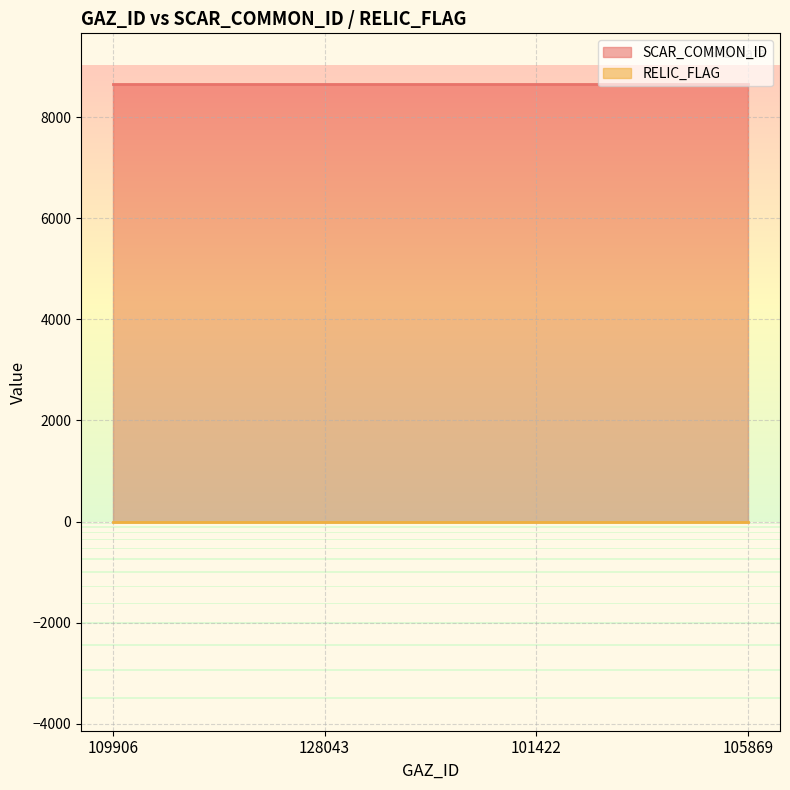

True or false: RELIC_FLAG has more than 1 points higher than both neighbors.

False